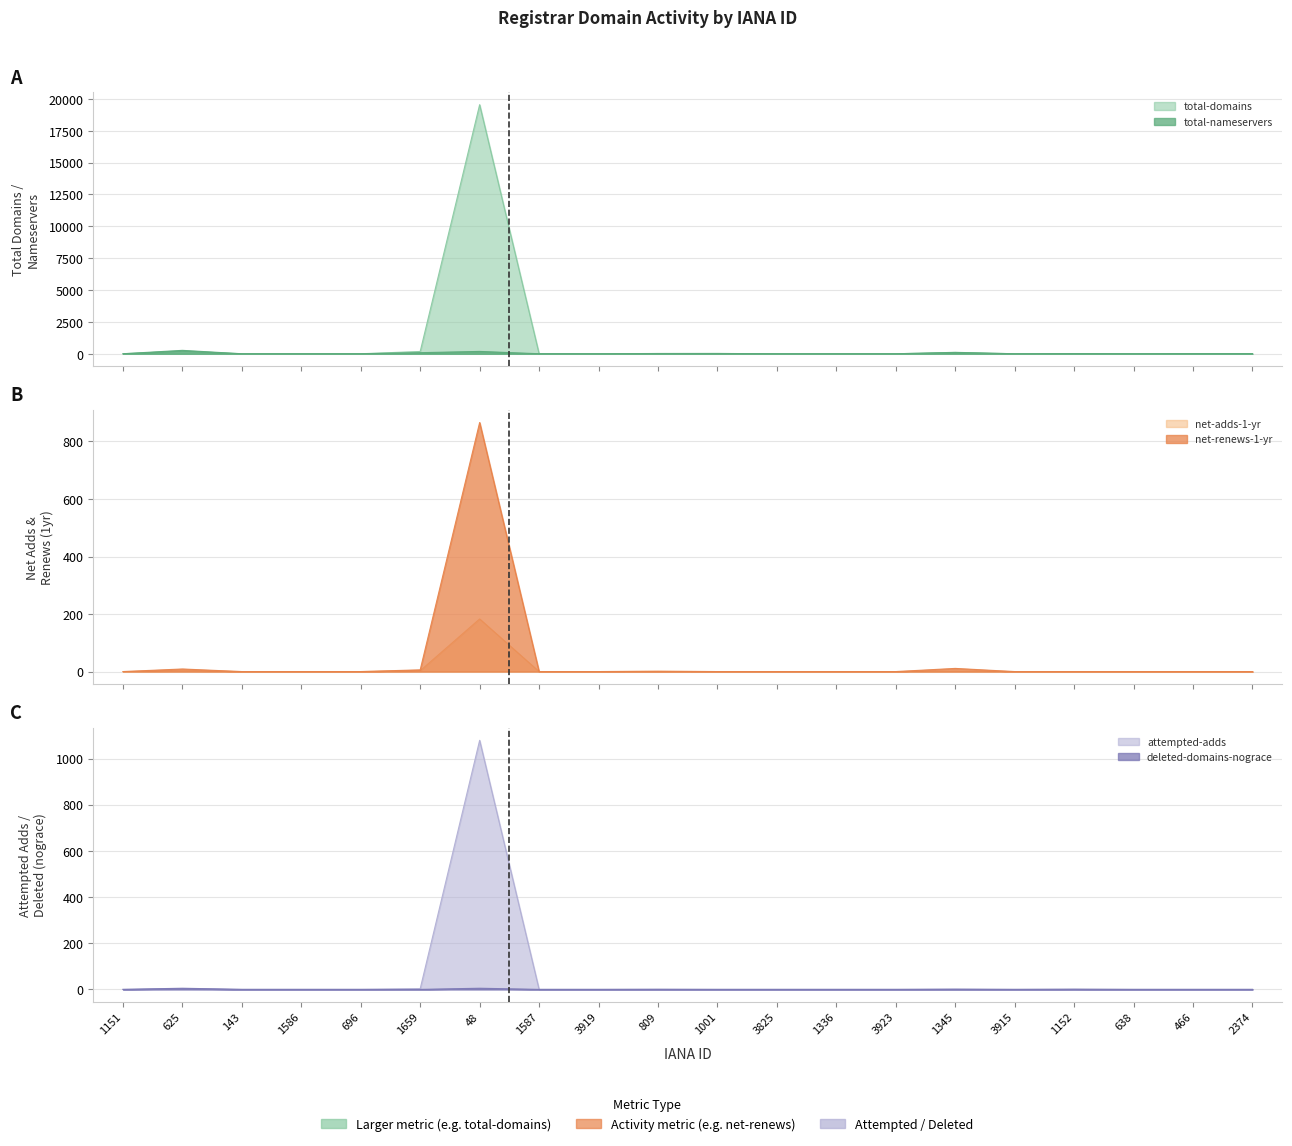

The value of net-renews-1-yr at 2374 is 454. True or false?

False